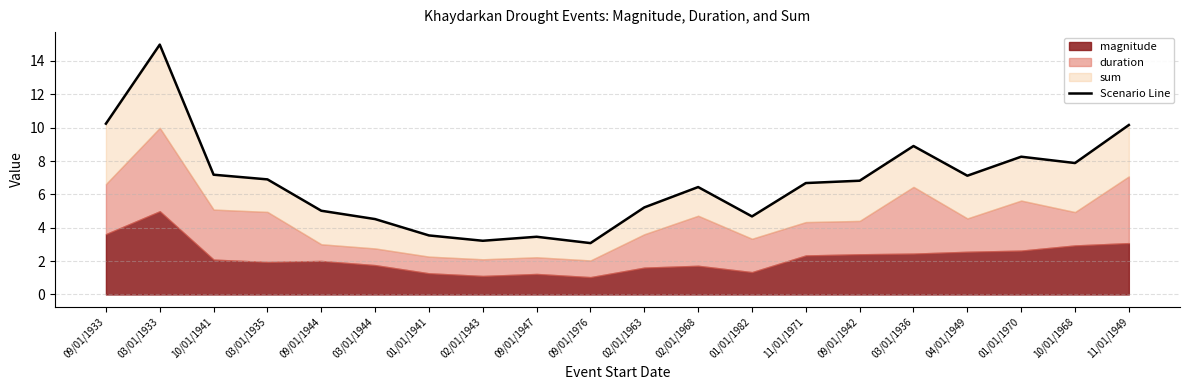

How many lines are shown in the chart?

1